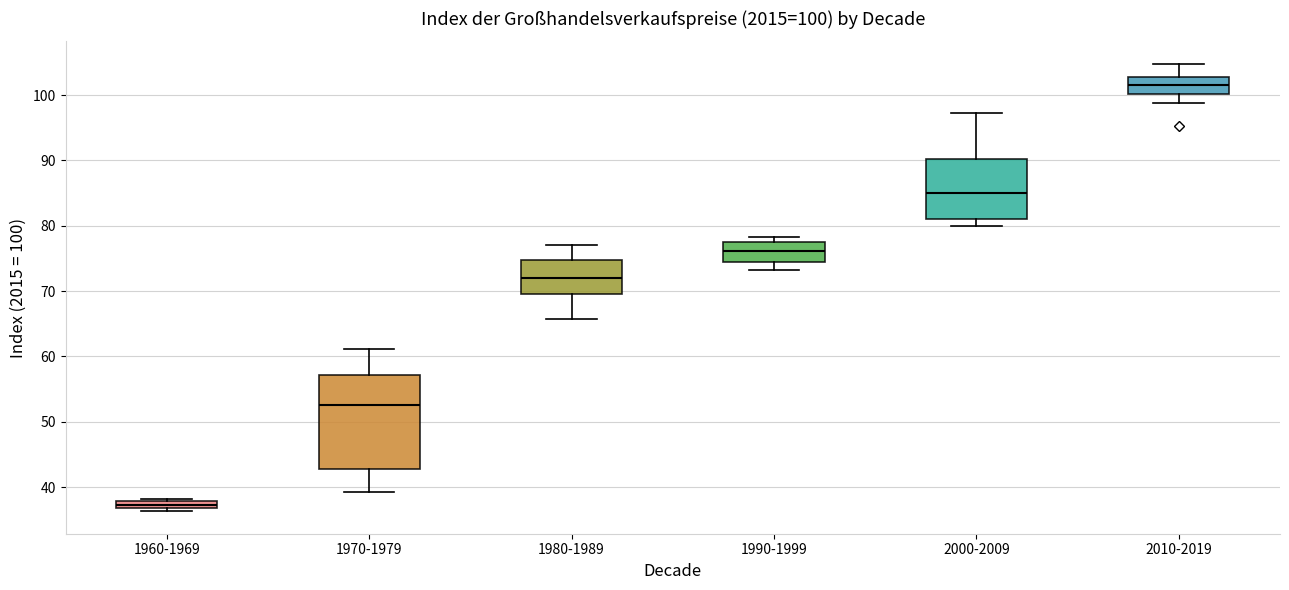

Which box has the highest median line?

2010-2019